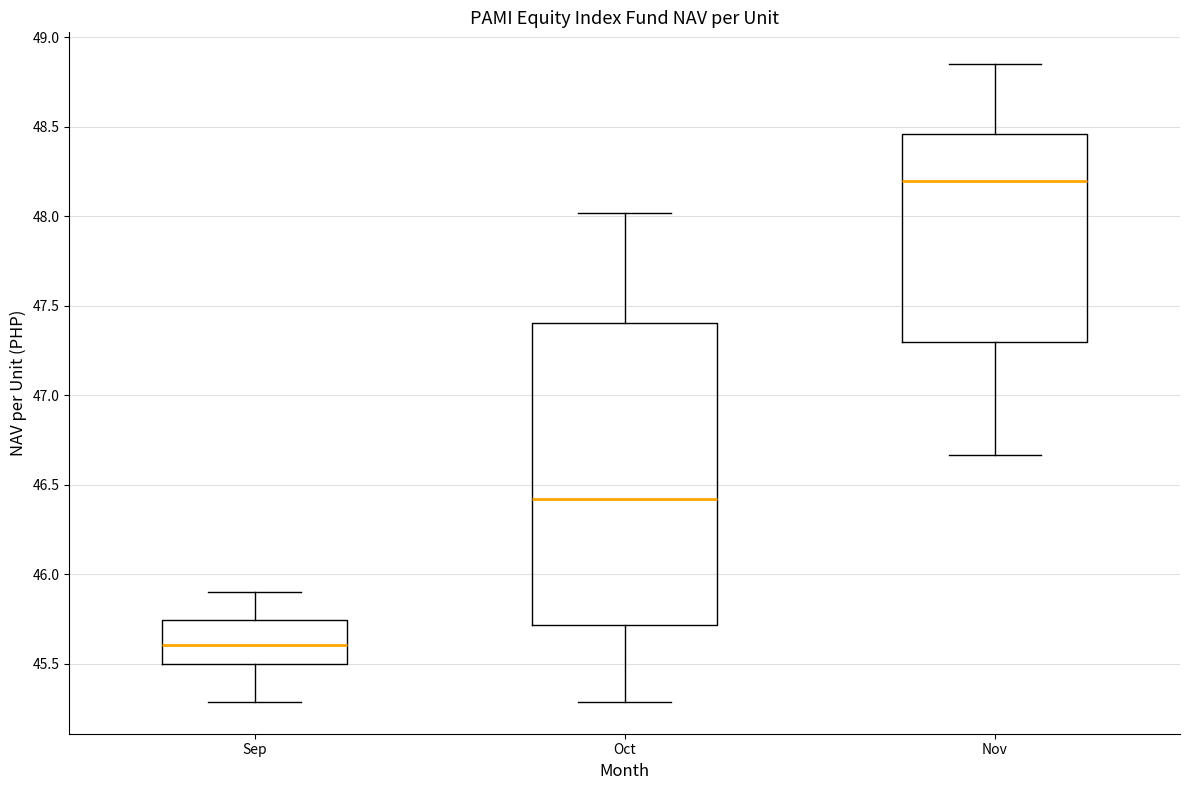

Comparing the boxes themselves (not the whiskers), which one is the tallest?

Oct